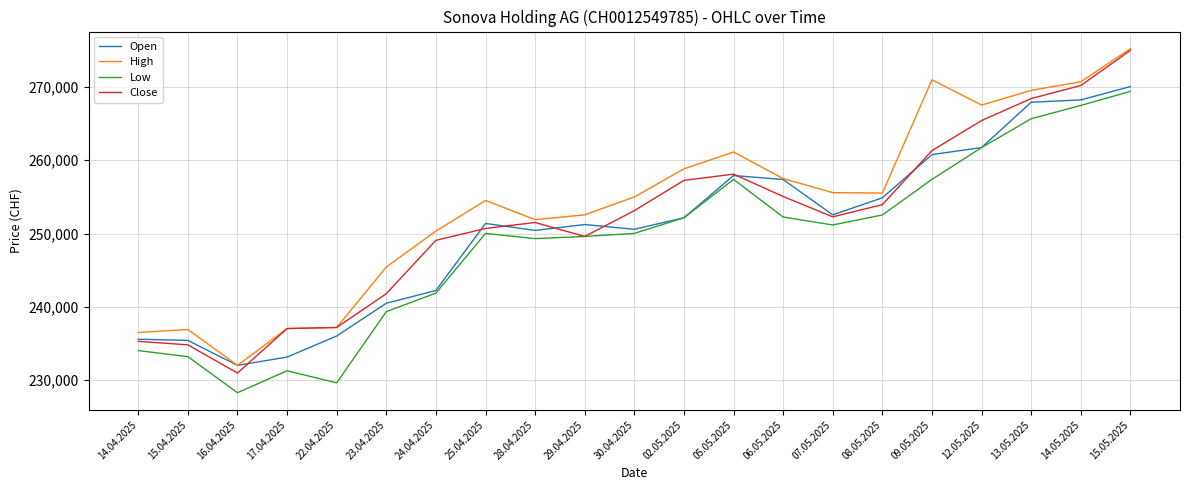

What are all the series names shown in the legend?

Open, High, Low, Close